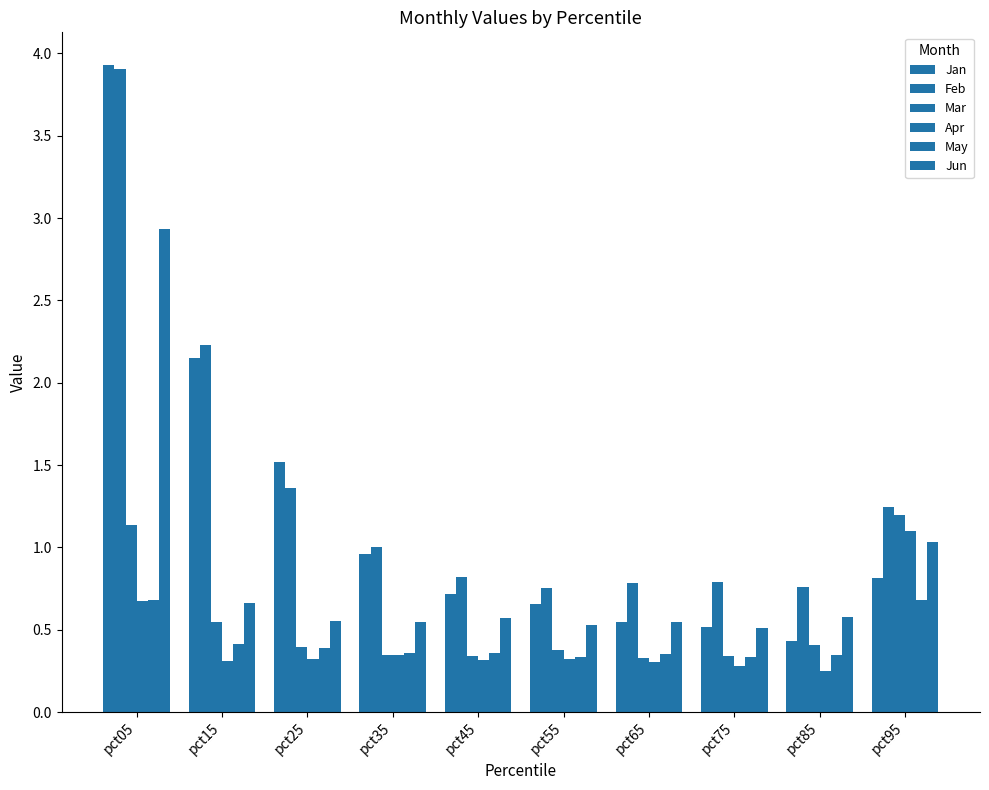

Reading left to right, transcribe all the data shown in this chart.

Jan: 3.9	2.1	1.5	1.0	0.7	0.7	0.5	0.5	0.4	0.8
Feb: 3.9	2.2	1.4	1.0	0.8	0.8	0.8	0.8	0.8	1.2
Mar: 1.1	0.5	0.4	0.3	0.3	0.4	0.3	0.3	0.4	1.2
Apr: 0.7	0.3	0.3	0.3	0.3	0.3	0.3	0.3	0.2	1.1
May: 0.7	0.4	0.4	0.4	0.4	0.3	0.4	0.3	0.3	0.7
Jun: 2.9	0.7	0.6	0.5	0.6	0.5	0.5	0.5	0.6	1.0